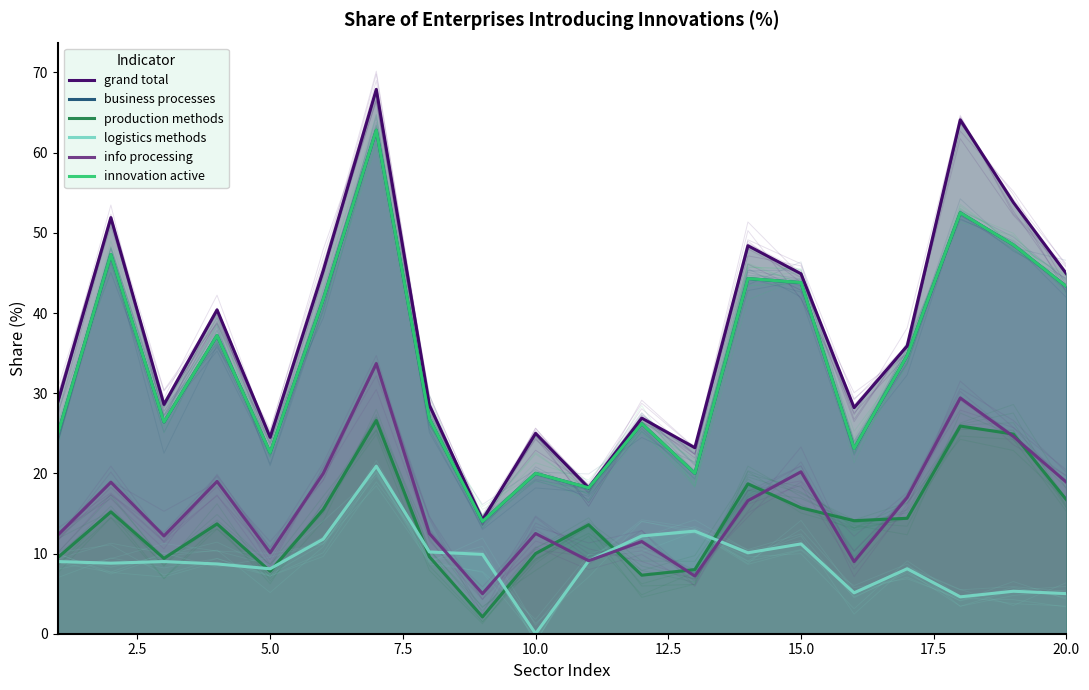

Which series has the largest total across all categories?

grand total